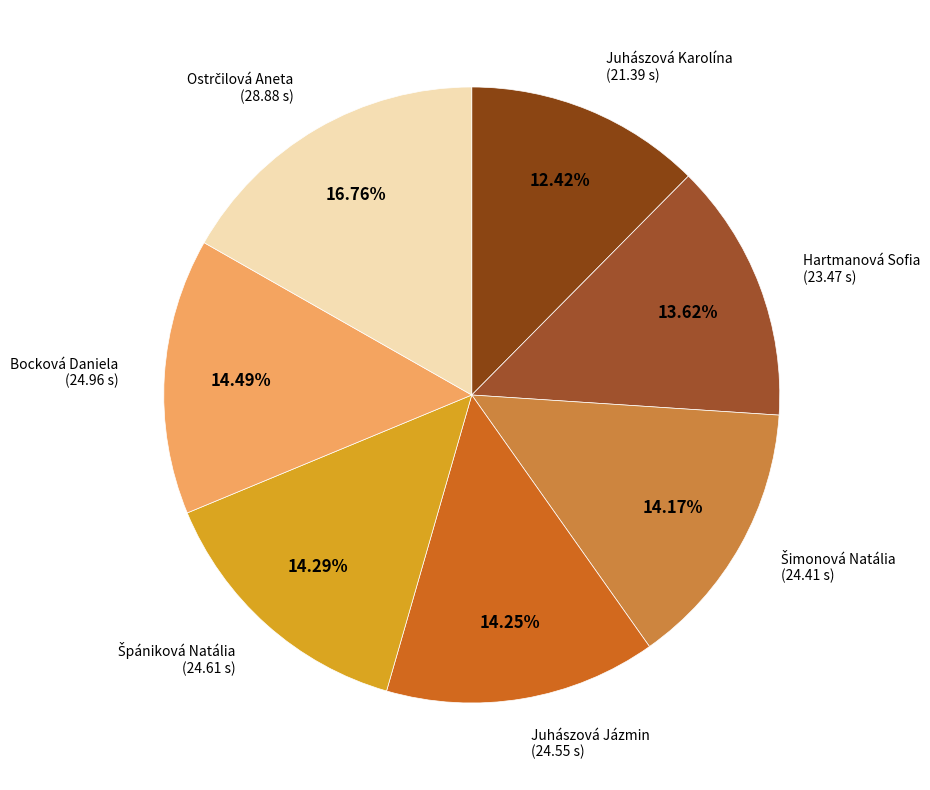

To the nearest percent, what is the average slice percentage?

14%